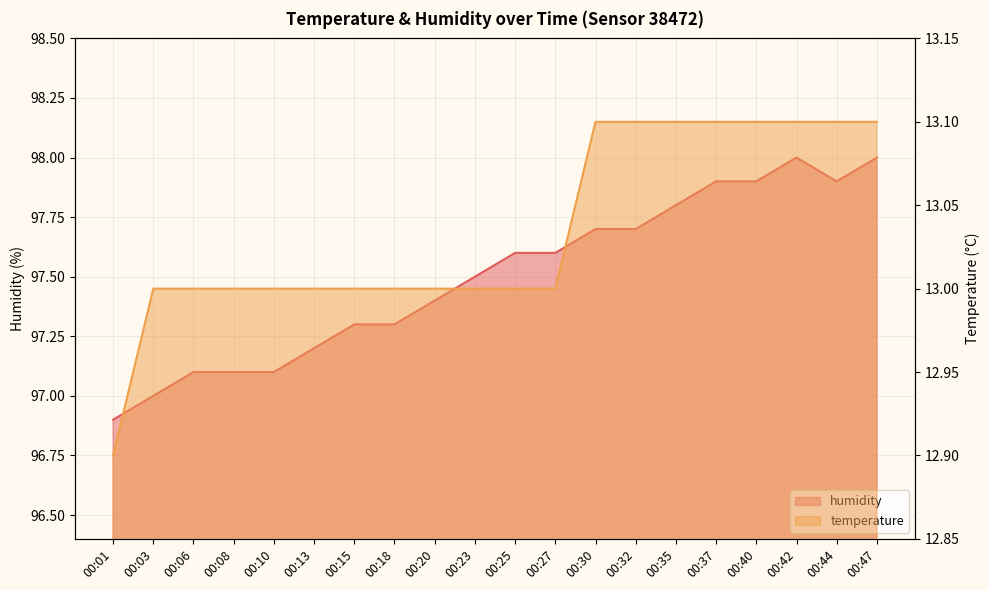

What is the value of the humidity point at the 7th from the left?

97.3